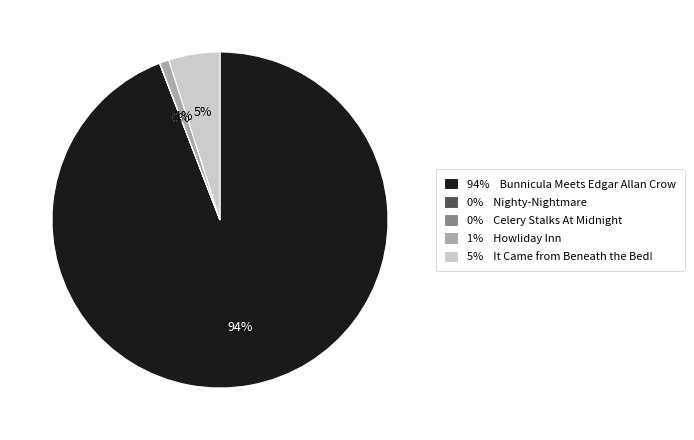

To the nearest percent, what is the difference between the largest and smallest slice percentages?

94%